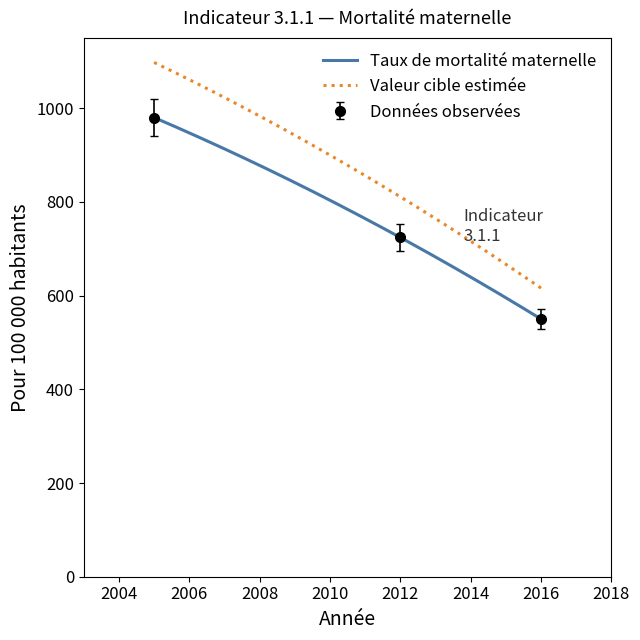

Rank the categories by value from lowest to highest.

2016, 2012, 2005